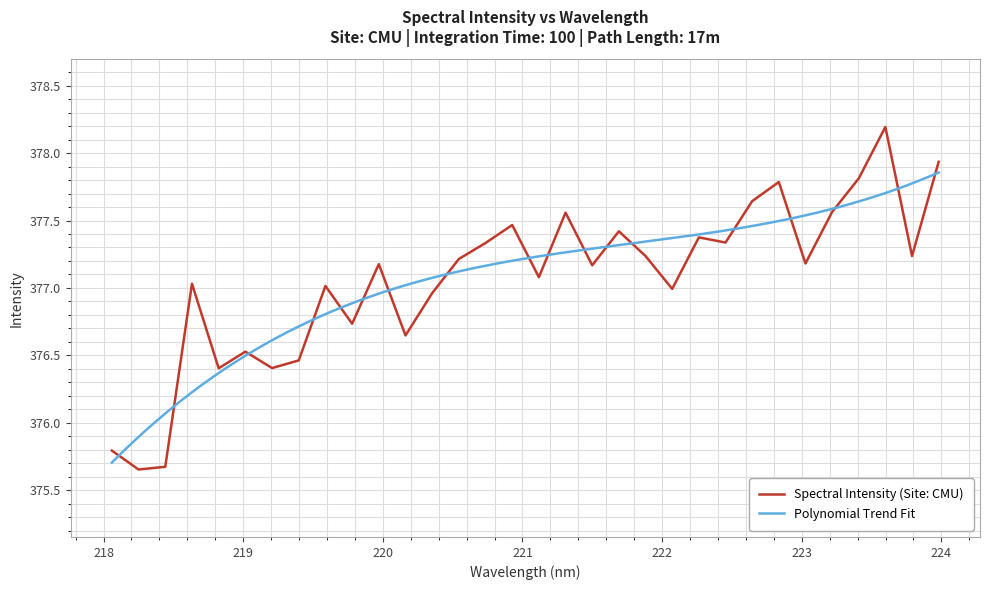

Is this an area chart (filled region under the line)?

No